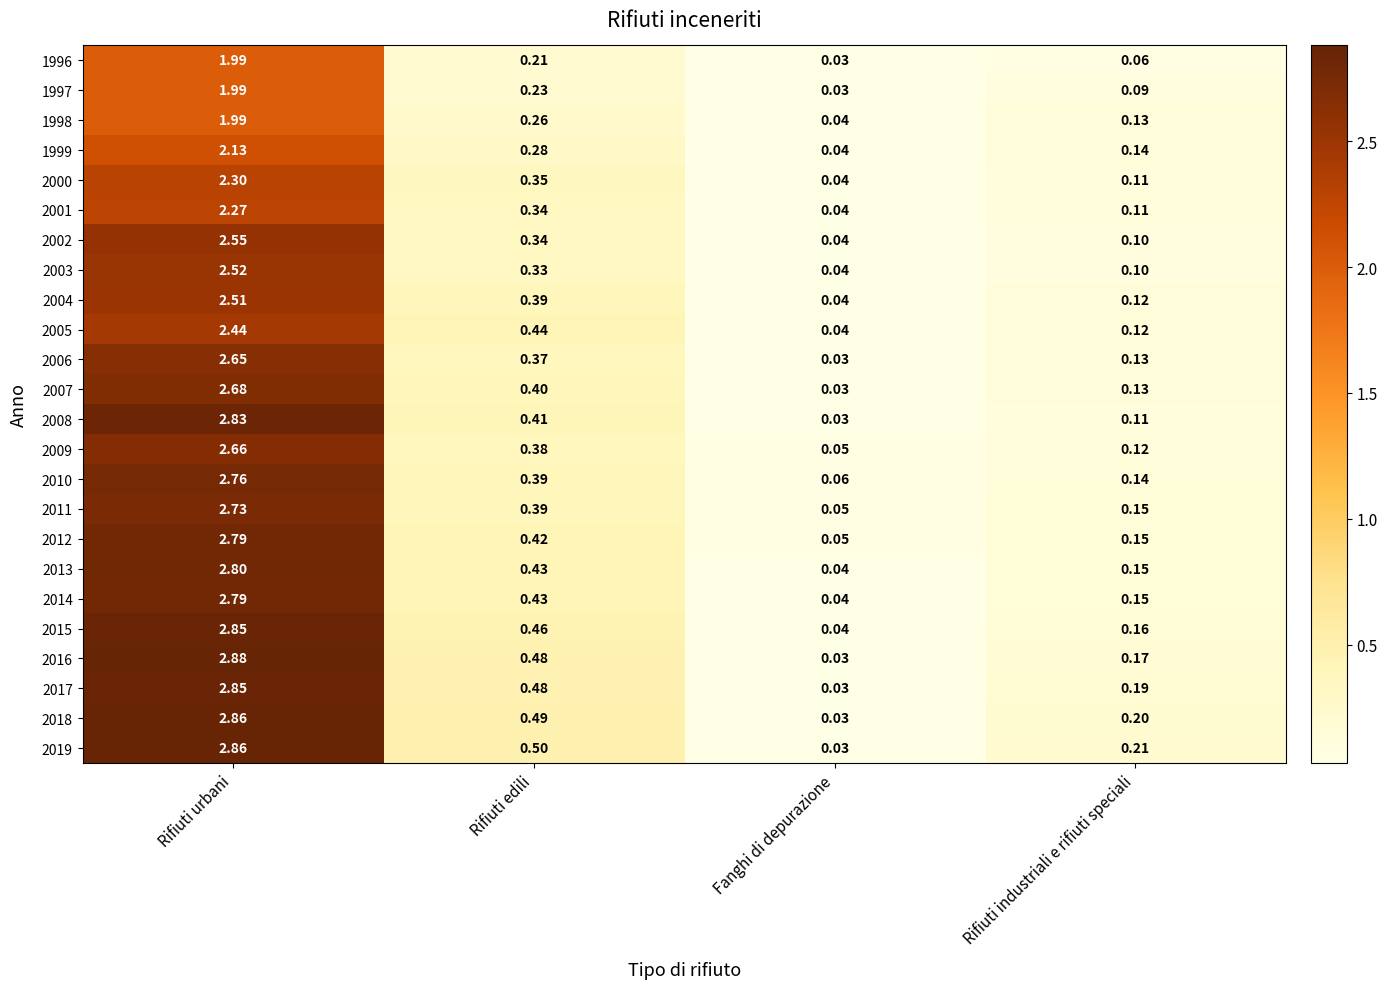

At which label is 2016 closest to 1?

Rifiuti edili